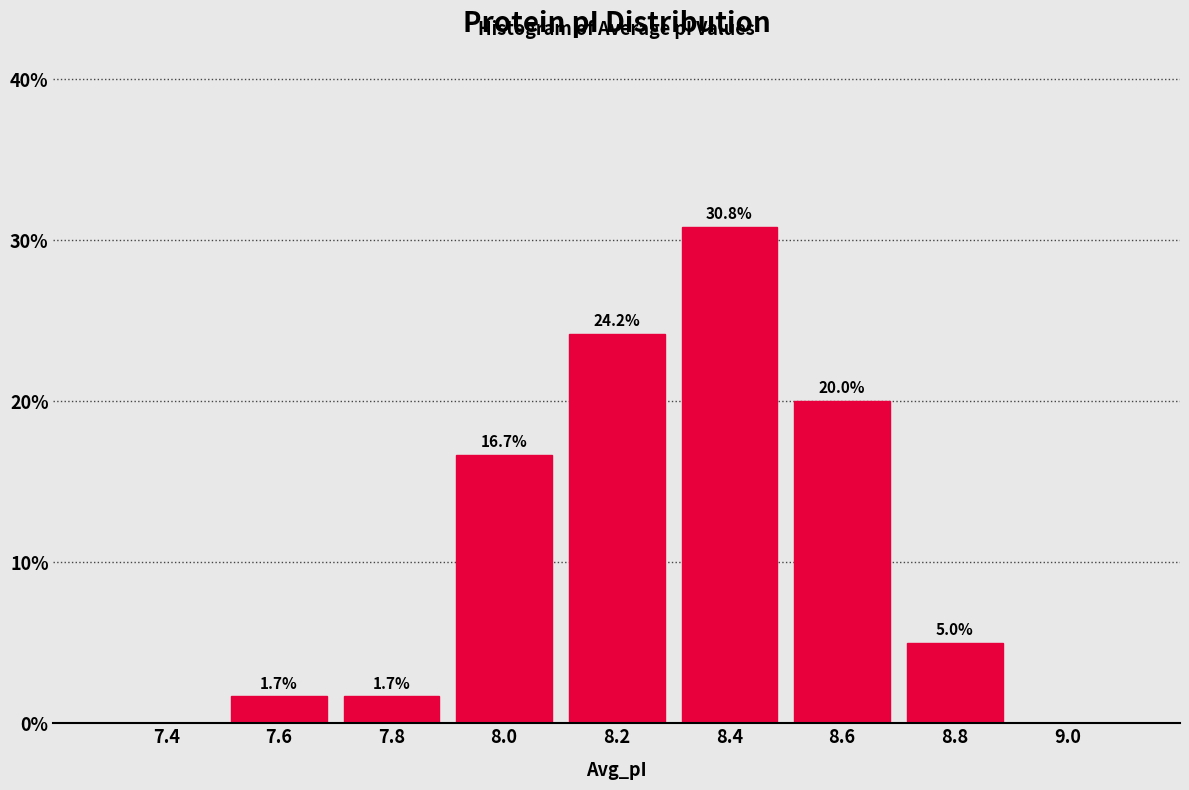

Reading left to right, what are all the values shown in this chart?

7.4=0.0	7.6=1.7	7.8=1.7	8.0=16.7	8.2=24.2	8.4=30.8	8.6=20.0	8.8=5.0	9.0=0.0